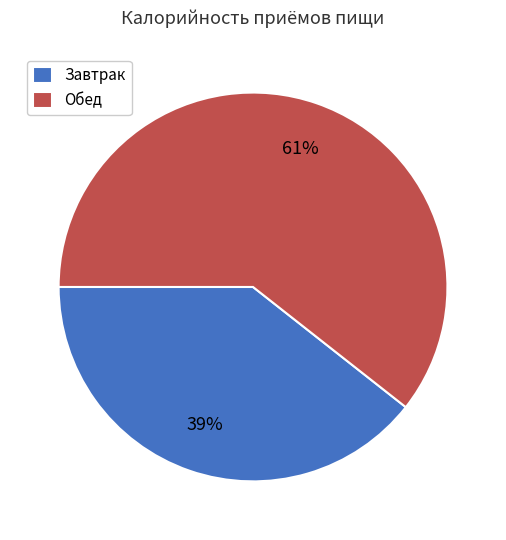

Is Обед the majority of the pie?

Yes